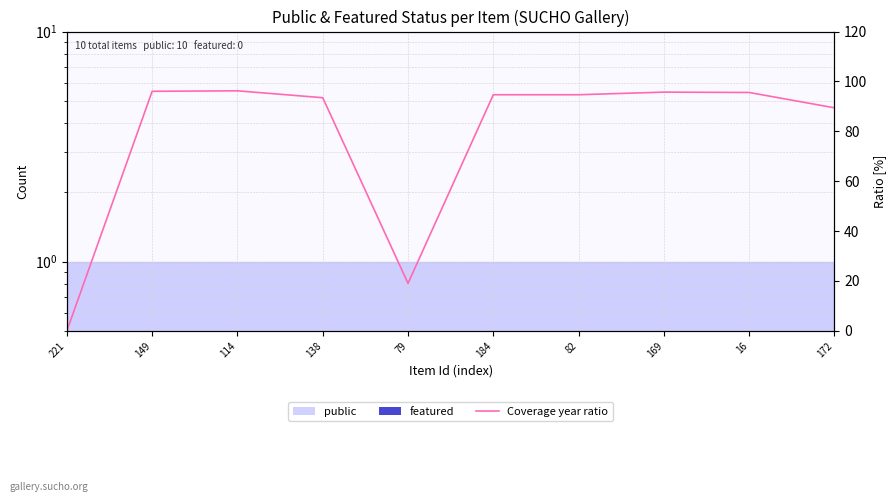

How many interior local valleys (lower than both neighbors) does the data have?

1